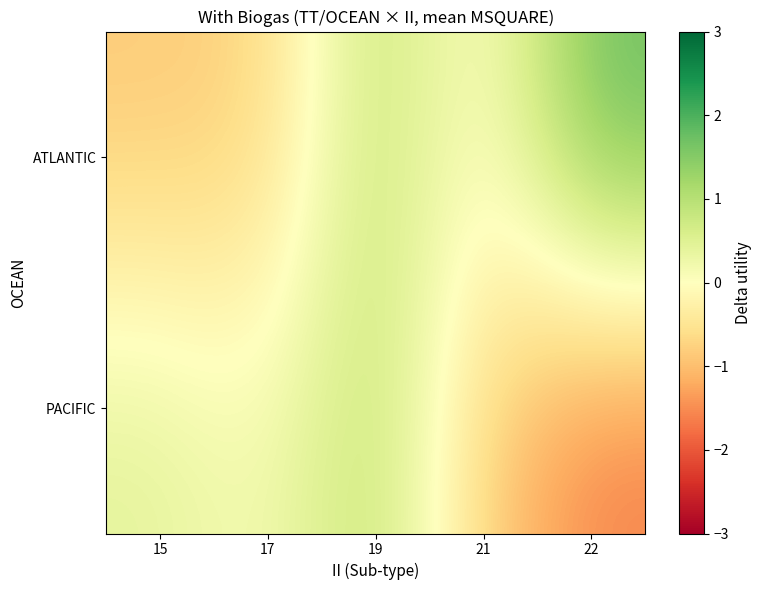

Rank the series at 15 from highest to lowest value.

PACIFIC, ATLANTIC